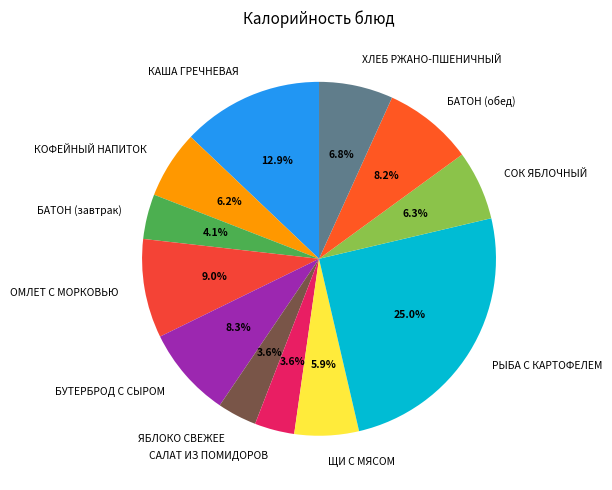

How many slices are in this pie chart?

12